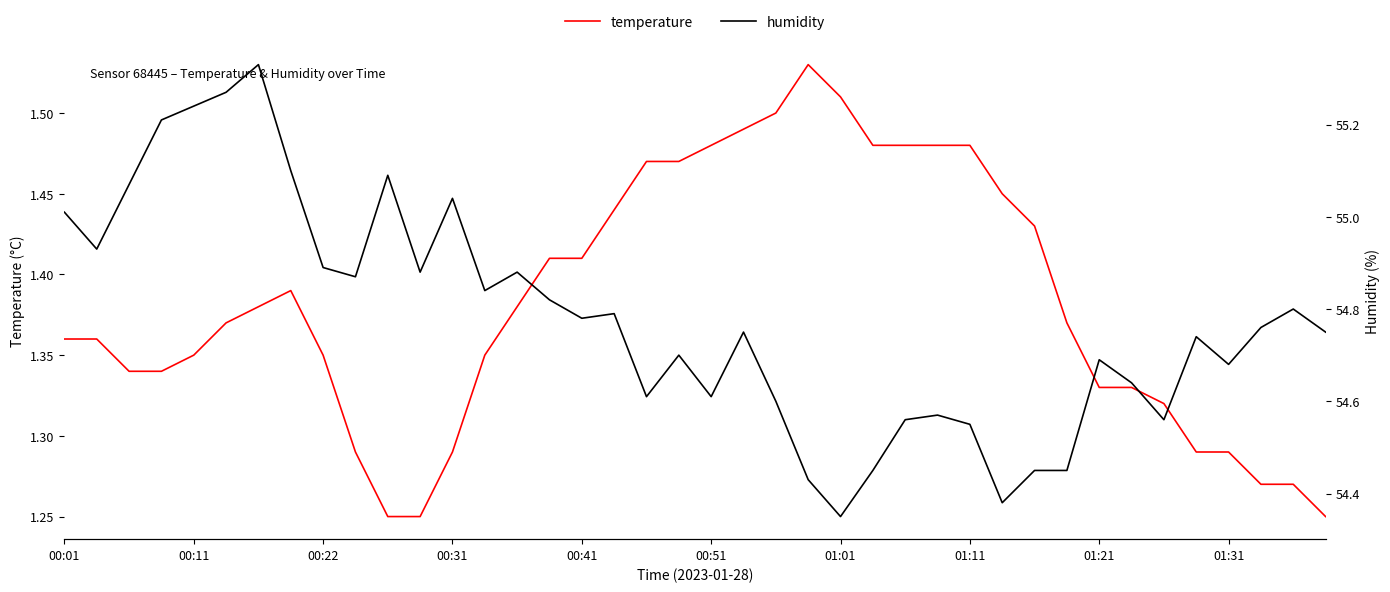

True or false: temperature and humidity intersect in this chart.

False